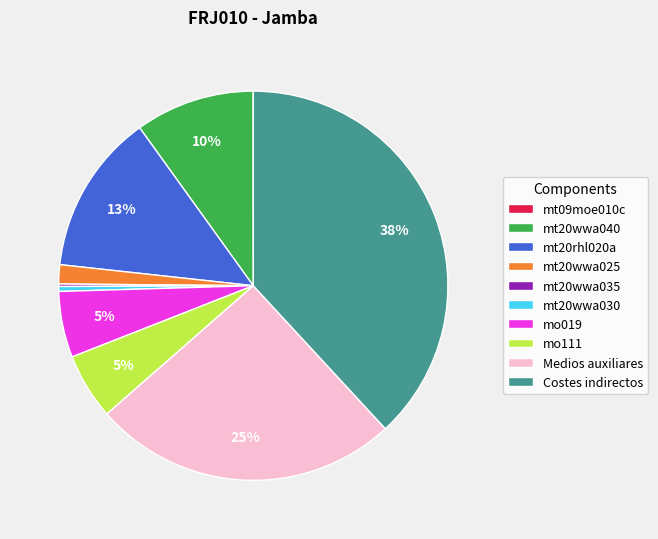

What is the largest slice in the pie chart?

Costes indirectos